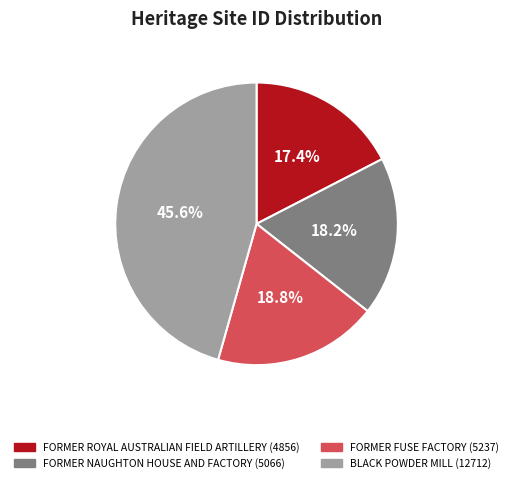

Does BLACK POWDER MILL account for over 50% of the chart?

No